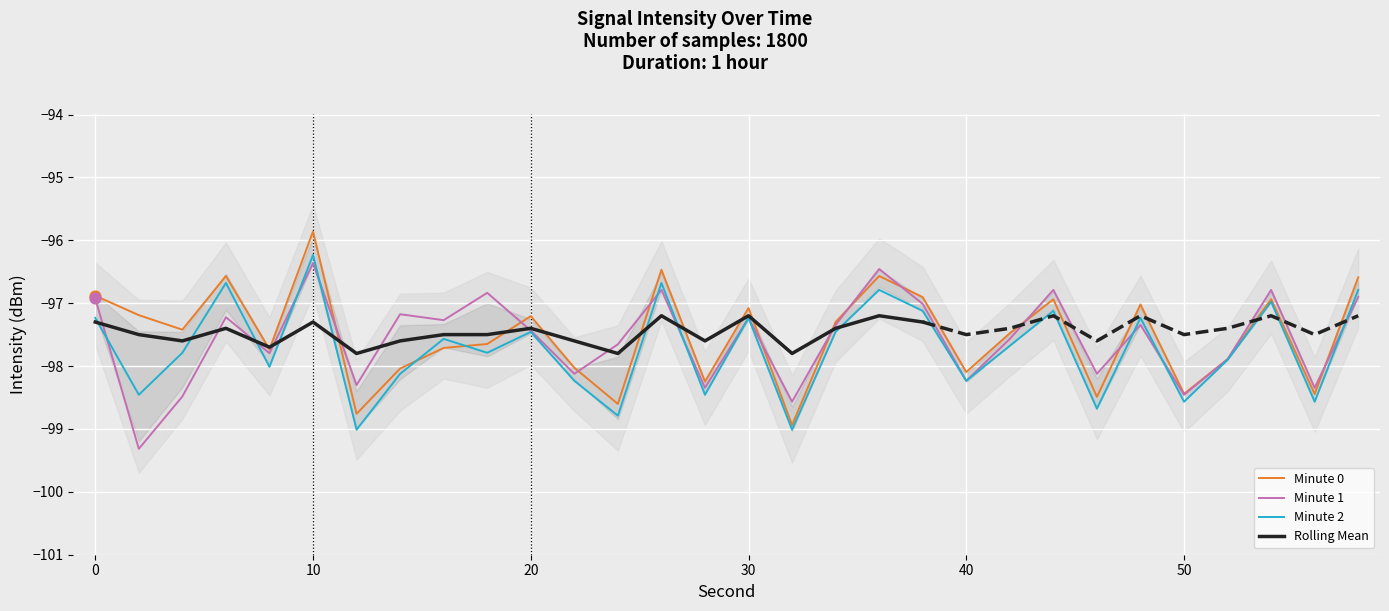

What is the lowest value of the Minute 0 series?

-98.9